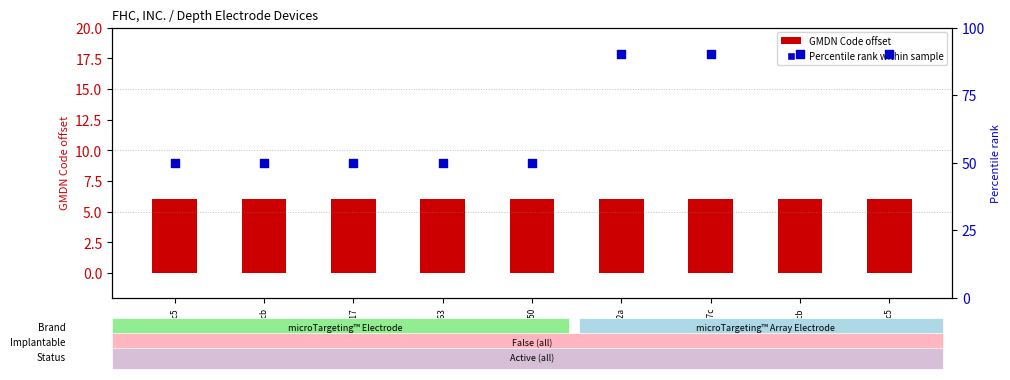

At which category is the sum across all series the highest?

01e9242a